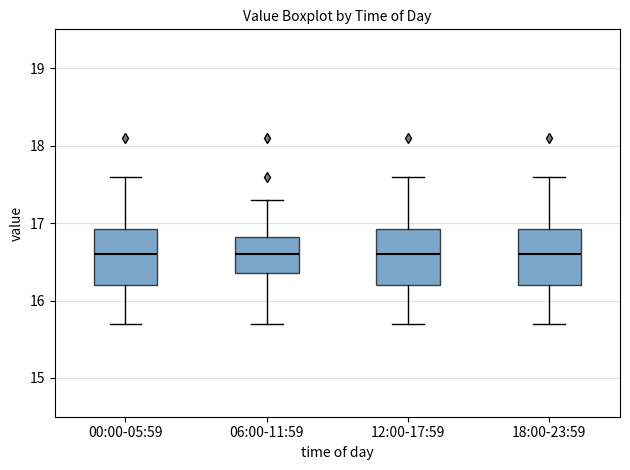

Reading left to right, read every box against the y-axis: the position of its median line, the range the box covers, and the ends of its whiskers. The values are not printed on the chart, so give them approximately, as read against the axis.

00:00-05:59: median 16.6, box 16.2 to 16.9, whiskers 15.7 to 17.6
06:00-11:59: median 16.6, box 16.4 to 16.8, whiskers 15.7 to 17.3
12:00-17:59: median 16.6, box 16.2 to 16.9, whiskers 15.7 to 17.6
18:00-23:59: median 16.6, box 16.2 to 16.9, whiskers 15.7 to 17.6